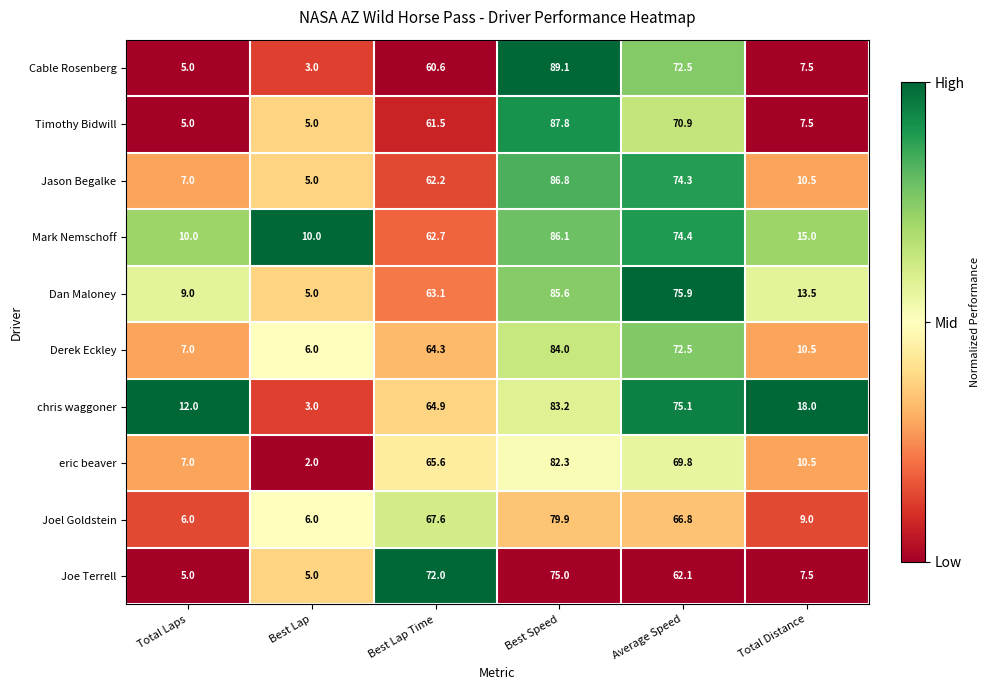

Where is Derek Eckley nearest to the value 45?

Best Lap Time